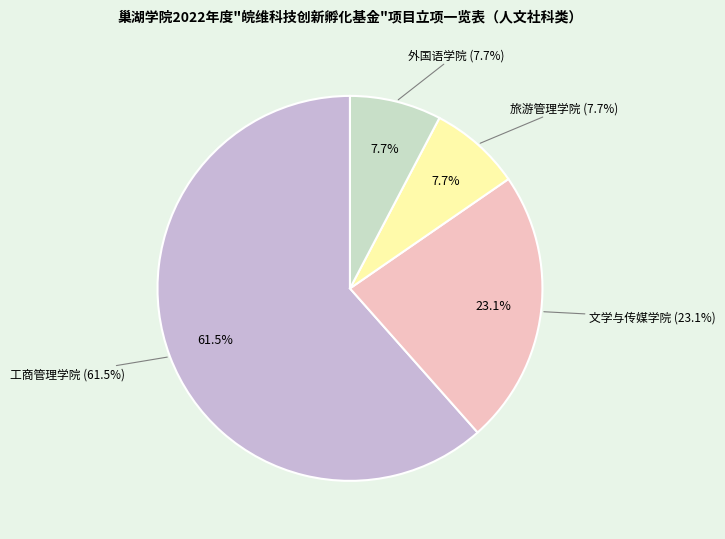

True or false: 外国语学院 accounts for 1% of the total.

False